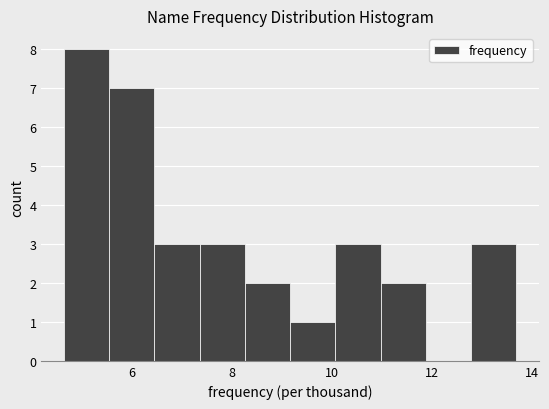

What is the height of the bar covering 11.0 to 11.8 on the x-axis? Neither the bar edges nor the heights are printed on the chart, so give them approximately, as read against the axes.

2